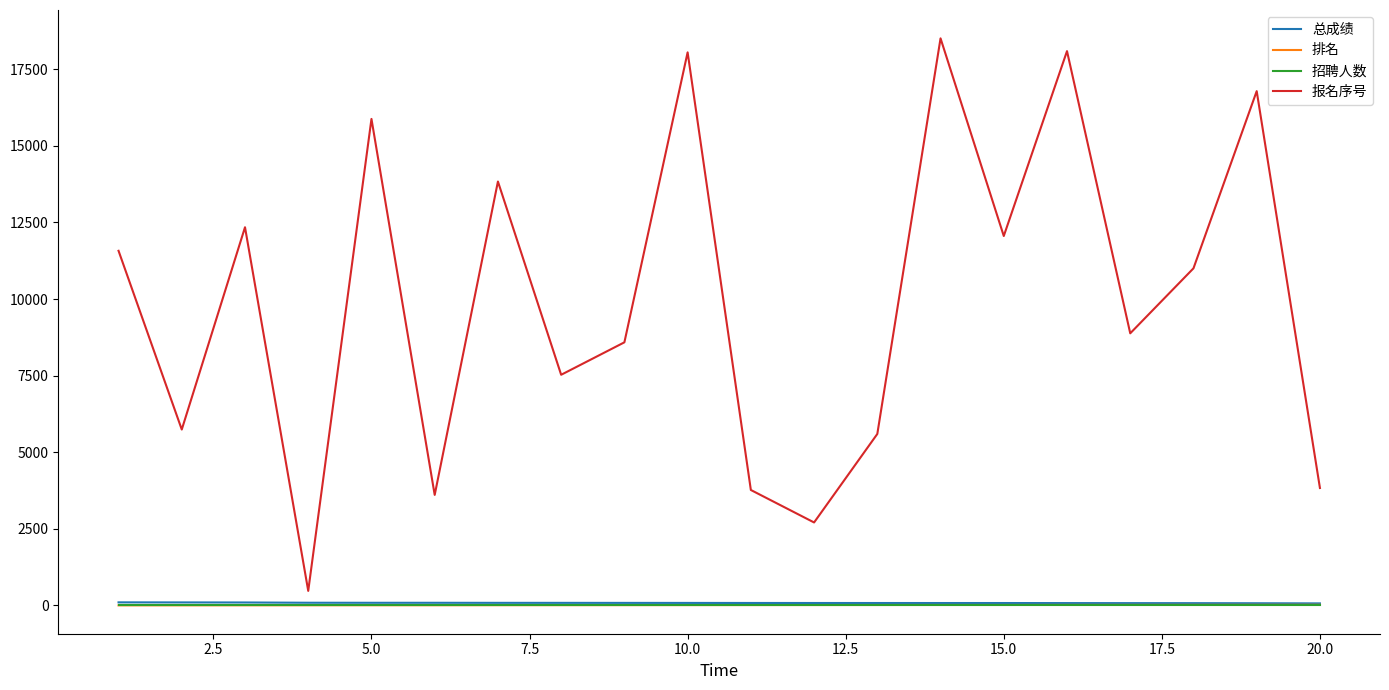

True or false: 报名序号 has more than 1 interior local peaks.

True